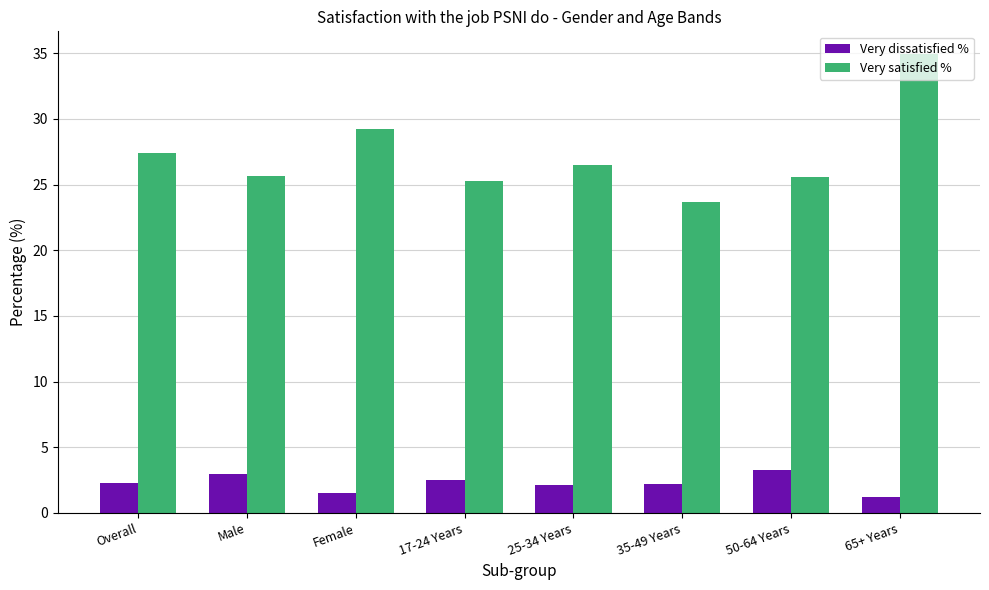

Read the Very satisfied % value at 17-24 Years.

25.3